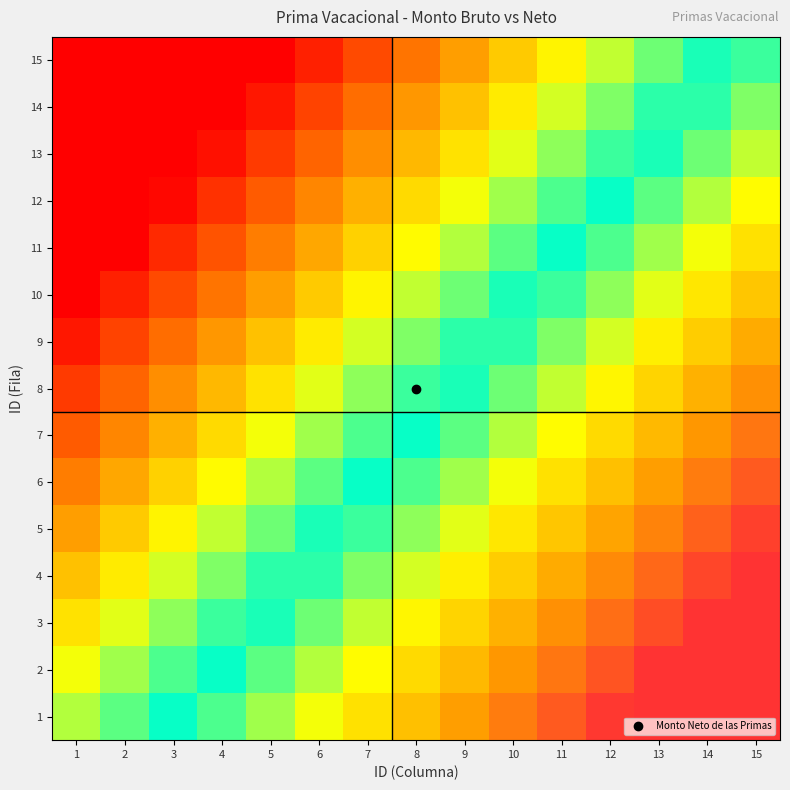

Reading left to right, transcribe all the data shown in this chart.

1: 1=0.0	2=0.1	3=0.1	4=0.2	5=0.3	6=0.4	7=0.4	8=0.5	9=0.6	10=0.6	11=0.7	12=0.8	13=0.9	14=0.9	15=1.0
2: 1=-0.1	2=0.0	3=0.1	4=0.2	5=0.2	6=0.3	7=0.4	8=0.4	9=0.5	10=0.6	11=0.7	12=0.7	13=0.8	14=0.9	15=0.9
3: 1=-0.1	2=-0.0	3=0.0	4=0.1	5=0.2	6=0.2	7=0.3	8=0.4	9=0.5	10=0.5	11=0.6	12=0.7	13=0.7	14=0.8	15=0.9
4: 1=-0.2	2=-0.1	3=-0.0	4=0.0	5=0.1	6=0.2	7=0.3	8=0.3	9=0.4	10=0.5	11=0.5	12=0.6	13=0.7	14=0.8	15=0.8
5: 1=-0.2	2=-0.2	3=-0.1	4=-0.0	5=0.1	6=0.1	7=0.2	8=0.3	9=0.3	10=0.4	11=0.5	12=0.6	13=0.6	14=0.7	15=0.8
6: 1=-0.3	2=-0.2	3=-0.1	4=-0.1	5=0.0	6=0.1	7=0.1	8=0.2	9=0.3	10=0.4	11=0.4	12=0.5	13=0.6	14=0.6	15=0.7
7: 1=-0.3	2=-0.3	3=-0.2	4=-0.1	5=-0.1	6=0.0	7=0.1	8=0.2	9=0.2	10=0.3	11=0.4	12=0.4	13=0.5	14=0.6	15=0.7
8: 1=-0.4	2=-0.3	3=-0.3	4=-0.2	5=-0.1	6=-0.0	7=0.0	8=0.1	9=0.2	10=0.2	11=0.3	12=0.4	13=0.5	14=0.5	15=0.6
9: 1=-0.5	2=-0.4	3=-0.3	4=-0.2	5=-0.2	6=-0.1	7=-0.0	8=0.0	9=0.1	10=0.2	11=0.3	12=0.3	13=0.4	14=0.5	15=0.5
10: 1=-0.5	2=-0.4	3=-0.4	4=-0.3	5=-0.2	6=-0.2	7=-0.1	8=-0.0	9=0.1	10=0.1	11=0.2	12=0.3	13=0.3	14=0.4	15=0.5
11: 1=-0.6	2=-0.5	3=-0.4	4=-0.4	5=-0.3	6=-0.2	7=-0.1	8=-0.1	9=0.0	10=0.1	11=0.1	12=0.2	13=0.3	14=0.4	15=0.4
12: 1=-0.6	2=-0.6	3=-0.5	4=-0.4	5=-0.3	6=-0.3	7=-0.2	8=-0.1	9=-0.1	10=0.0	11=0.1	12=0.2	13=0.2	14=0.3	15=0.4
13: 1=-0.7	2=-0.6	3=-0.5	4=-0.5	5=-0.4	6=-0.3	7=-0.3	8=-0.2	9=-0.1	10=-0.0	11=0.0	12=0.1	13=0.2	14=0.2	15=0.3
14: 1=-0.7	2=-0.7	3=-0.6	4=-0.5	5=-0.5	6=-0.4	7=-0.3	8=-0.2	9=-0.2	10=-0.1	11=-0.0	12=0.0	13=0.1	14=0.2	15=0.3
15: 1=-0.8	2=-0.7	3=-0.7	4=-0.6	5=-0.5	6=-0.4	7=-0.4	8=-0.3	9=-0.2	10=-0.2	11=-0.1	12=-0.0	13=0.1	14=0.1	15=0.2